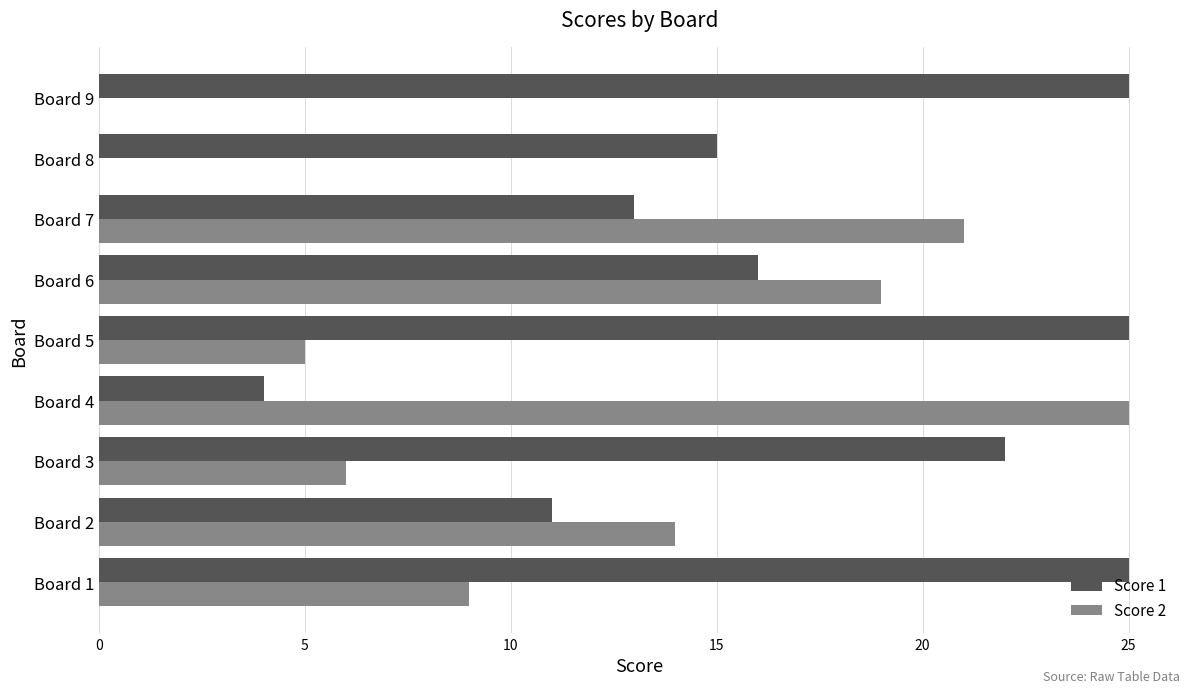

What is the average value of the Score 2 series?

11